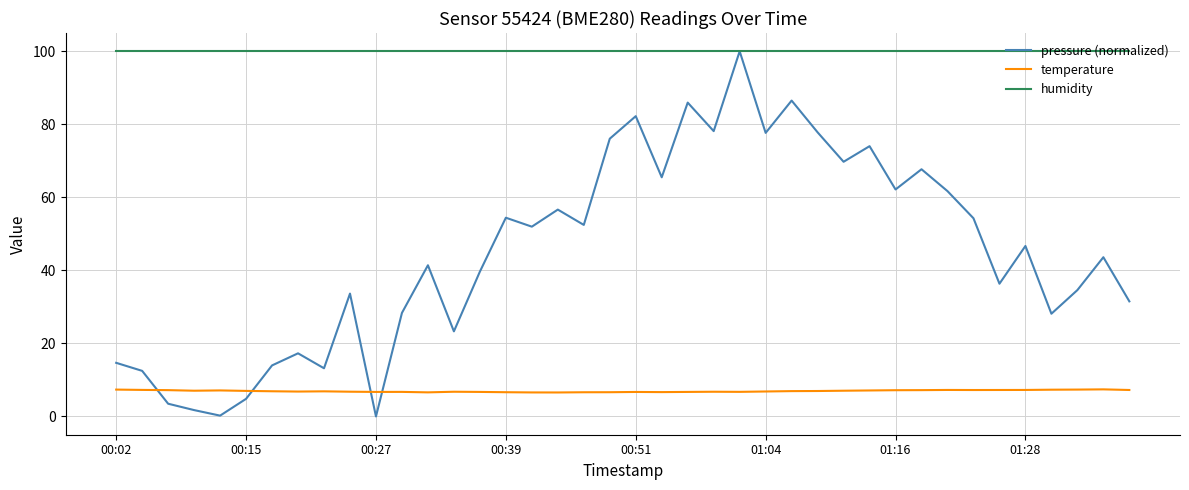

List the series in order of their overall mean, highest first.

humidity, pressure (normalized), temperature